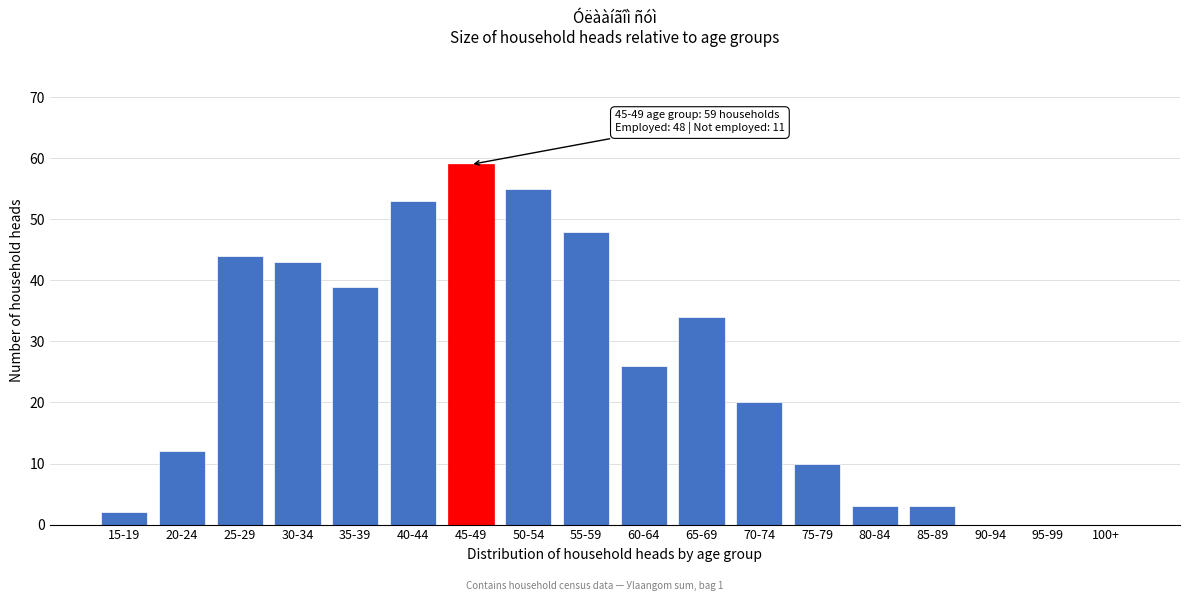

Reading left to right, transcribe all the data shown in this chart.

15-19=2	20-24=12	25-29=44	30-34=43	35-39=39	40-44=53	45-49=59	50-54=55	55-59=48	60-64=26	65-69=34	70-74=20	75-79=10	80-84=3	85-89=3	90-94=0	95-99=0	100+=0